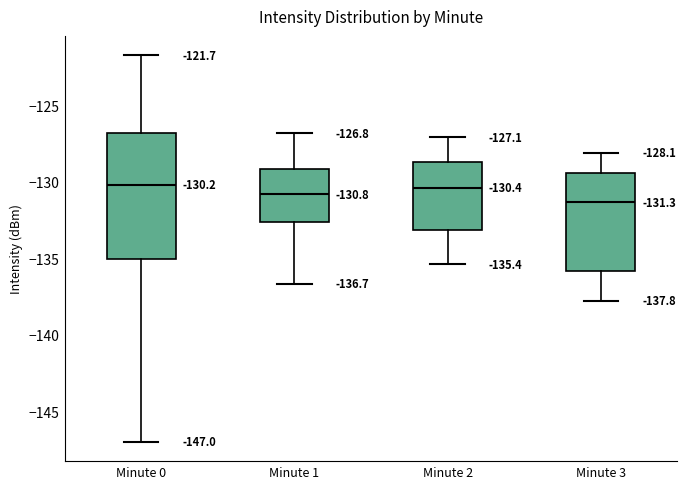

Which box has the lowest median line?

Minute 3